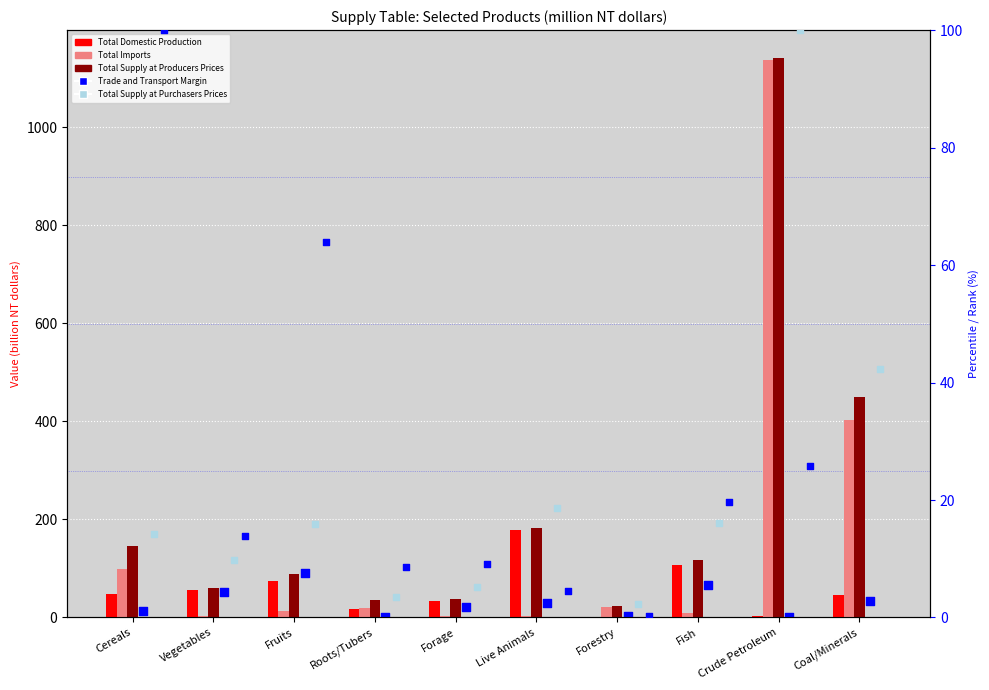

Which series has the widest spread of Y values?

Total Imports